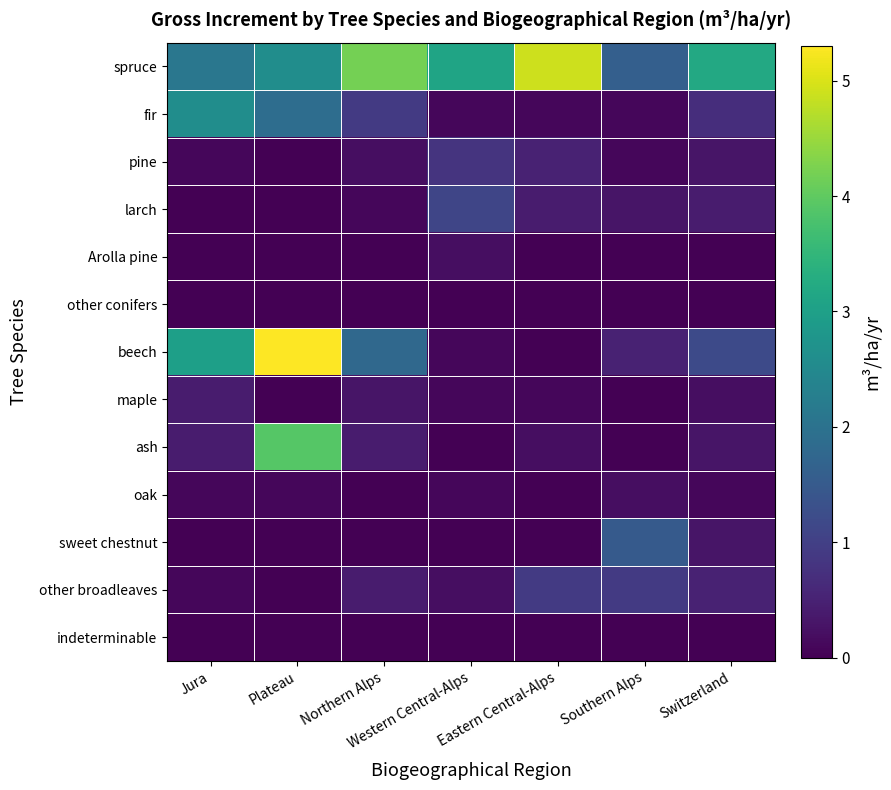

At how many categories does at least one series exceed 0?

7